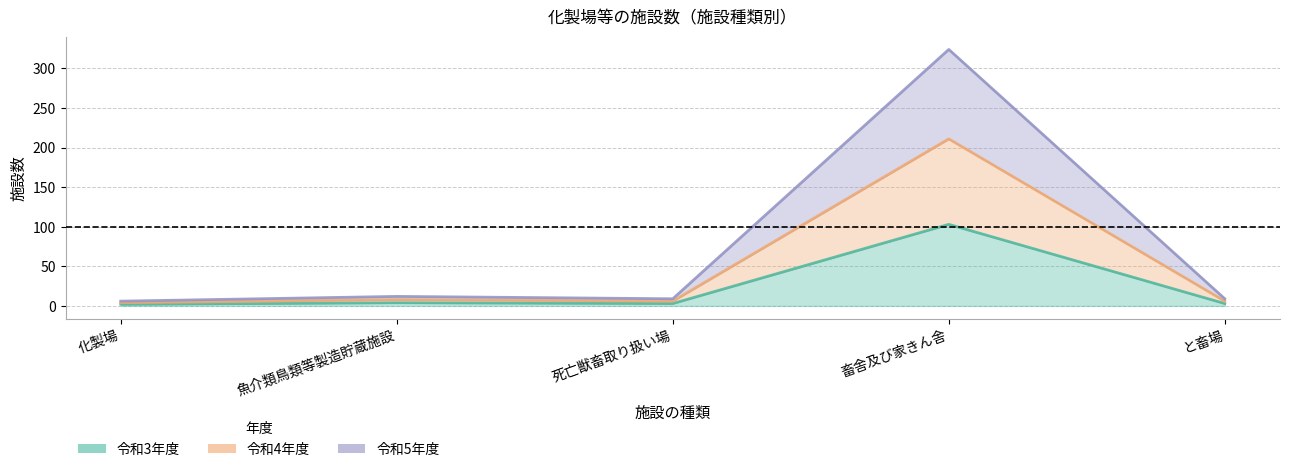

Rank the categories by 令和4年度 value from lowest to highest.

化製場, 死亡獣畜取り扱い場, と畜場, 魚介類鳥類等製造貯蔵施設, 畜舎及び家きん舎